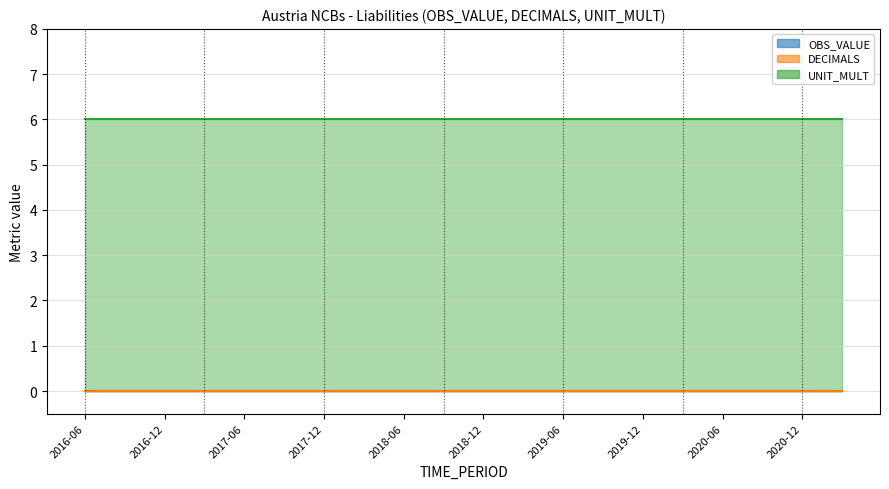

What is the sum of all UNIT_MULT values?

120